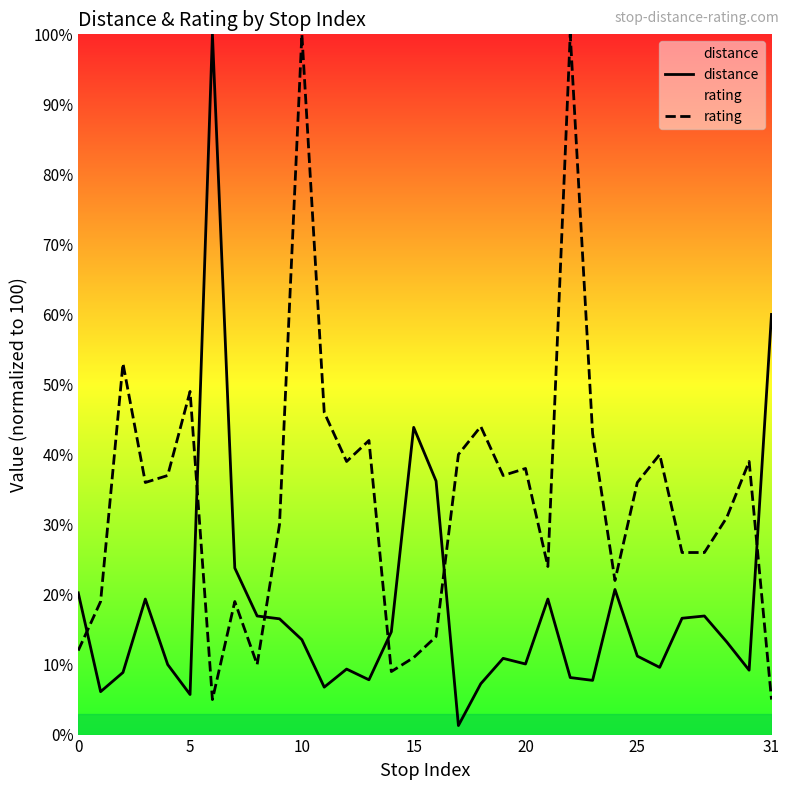

At how many categories does at least one series exceed 94?

3